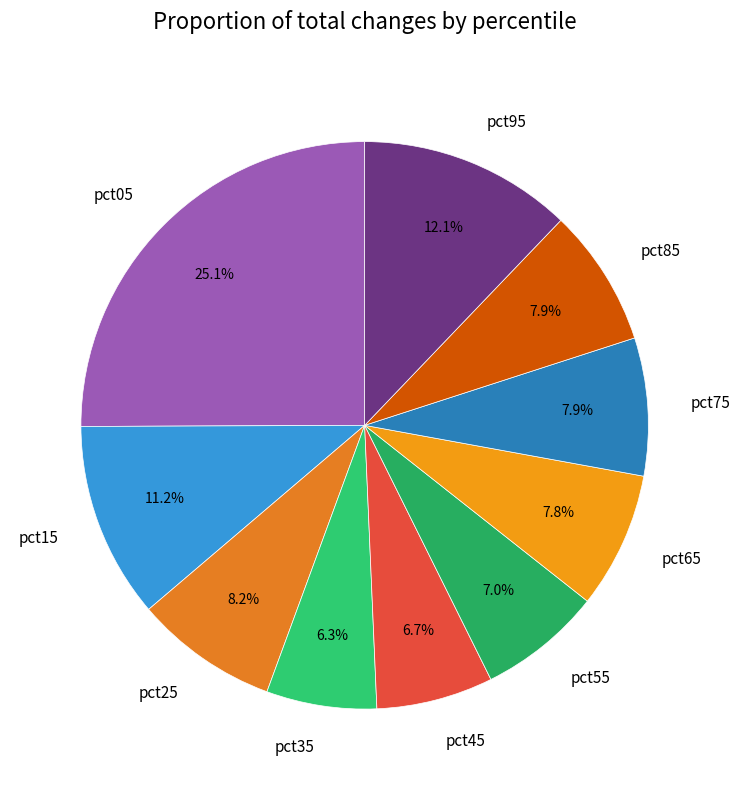

Which has a higher value, pct45 or pct05?

pct05